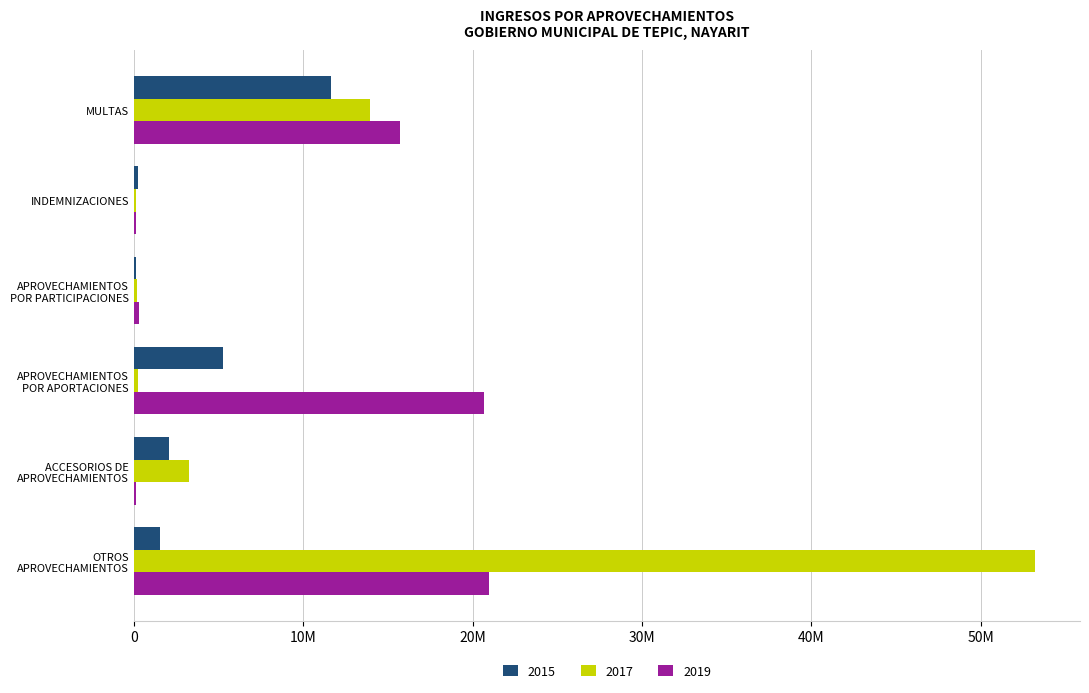

What is the sum of all 2017 values?

70988218.3